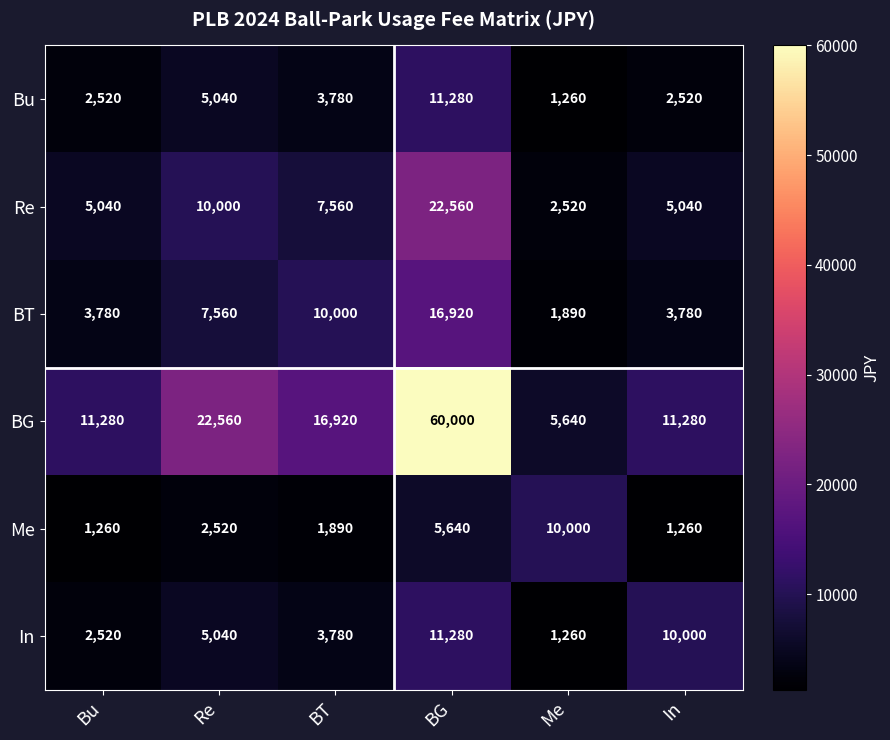

What is the difference between the highest and lowest values at BG?

54360